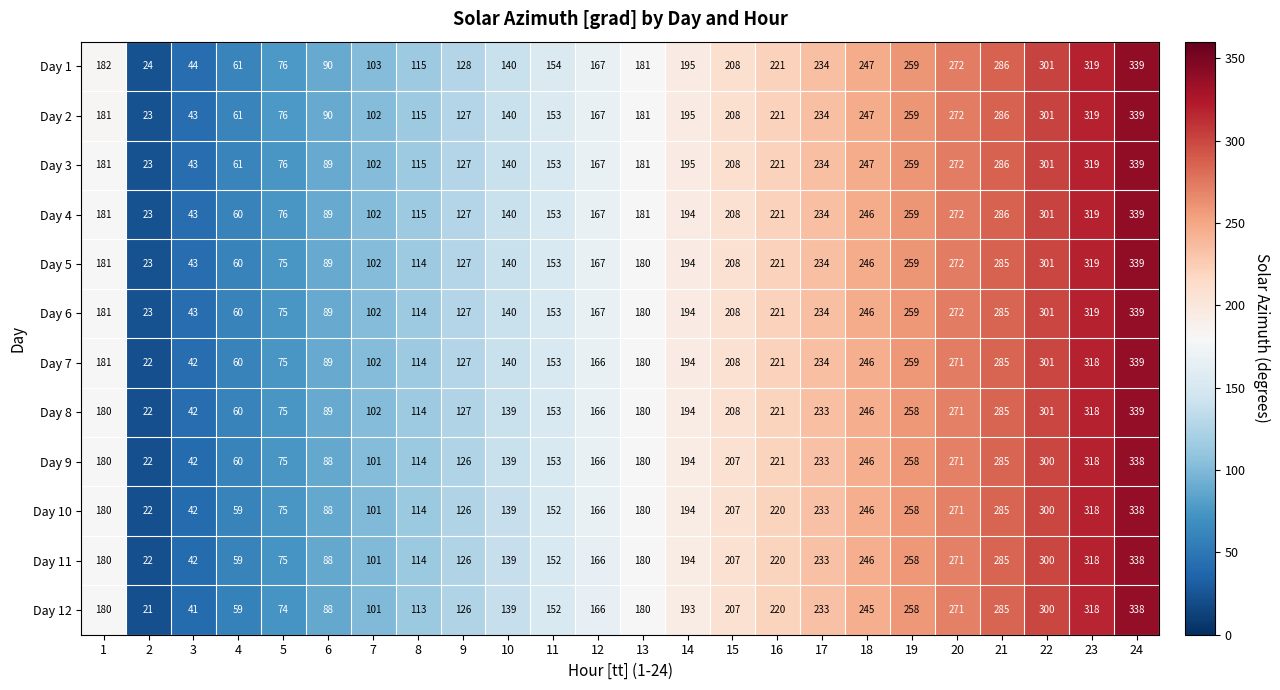

What is the minimum value shown in the chart?

21